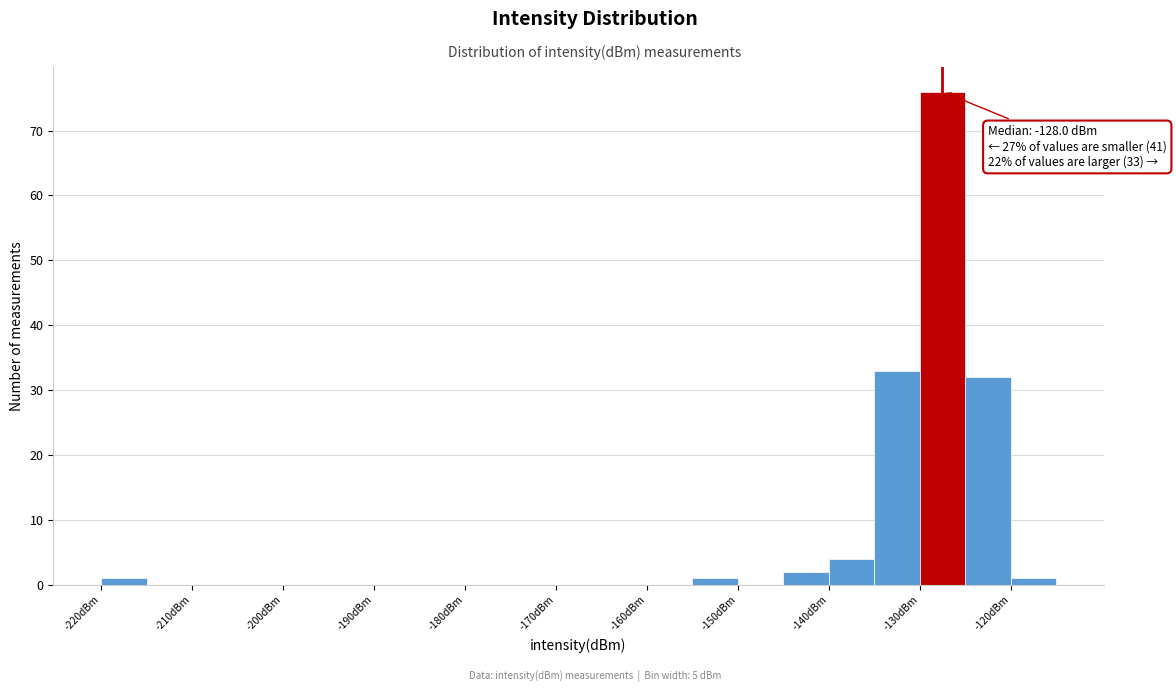

Over which range of the x-axis is the bar tallest?

-130 to -125